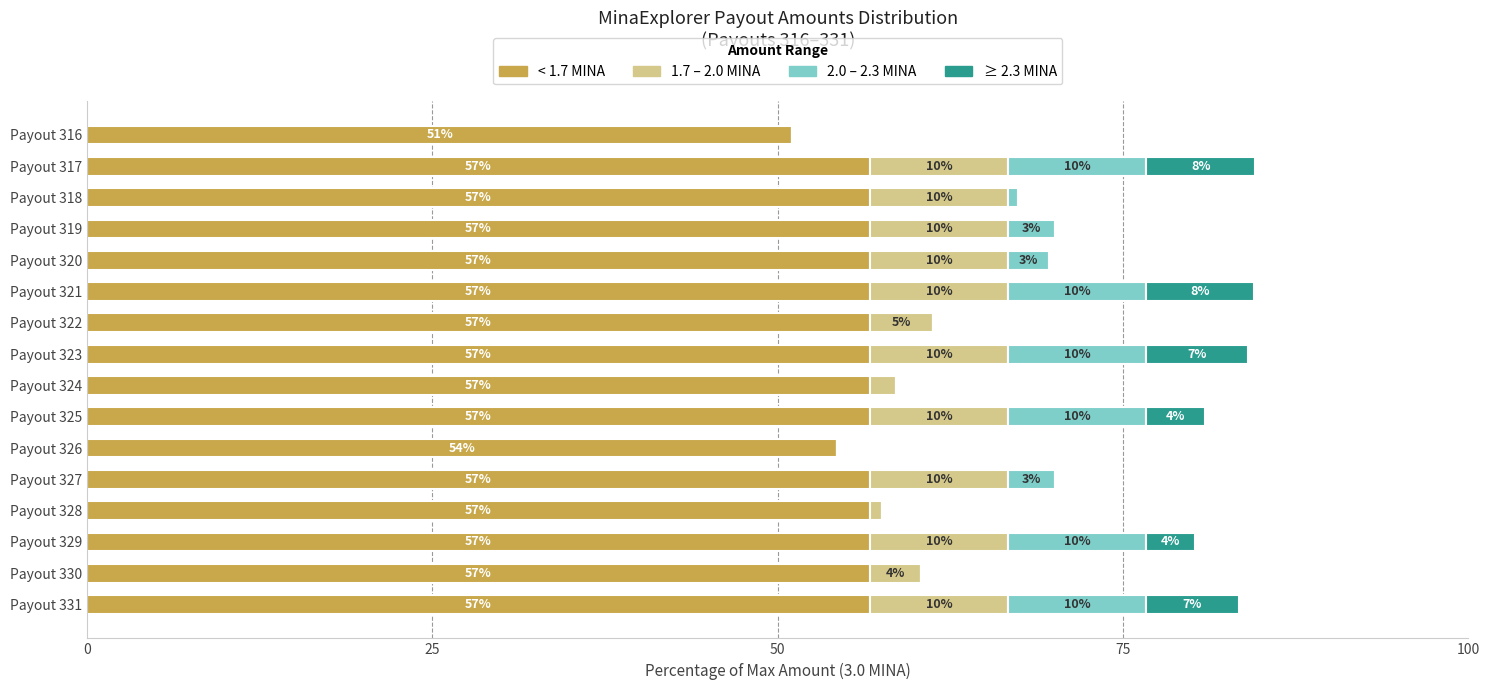

What are all the series names shown in the legend?

< 1.7 MINA, 1.7 – 2.0 MINA, 2.0 – 2.3 MINA, ≥ 2.3 MINA